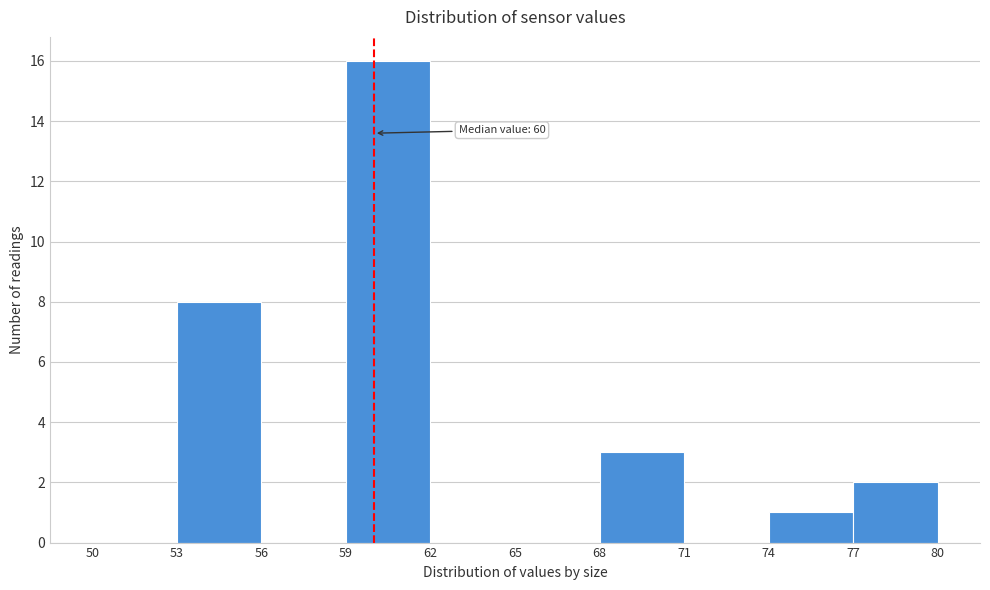

Over which range of the x-axis is the bar tallest?

59 to 62